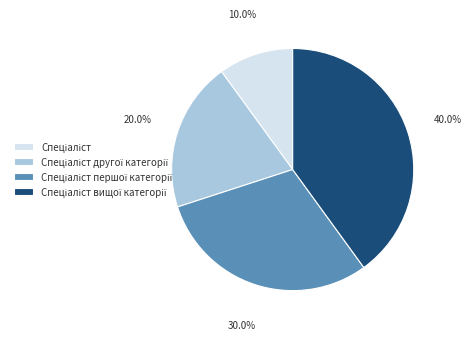

Is there any slice that represents more than half of the pie?

No